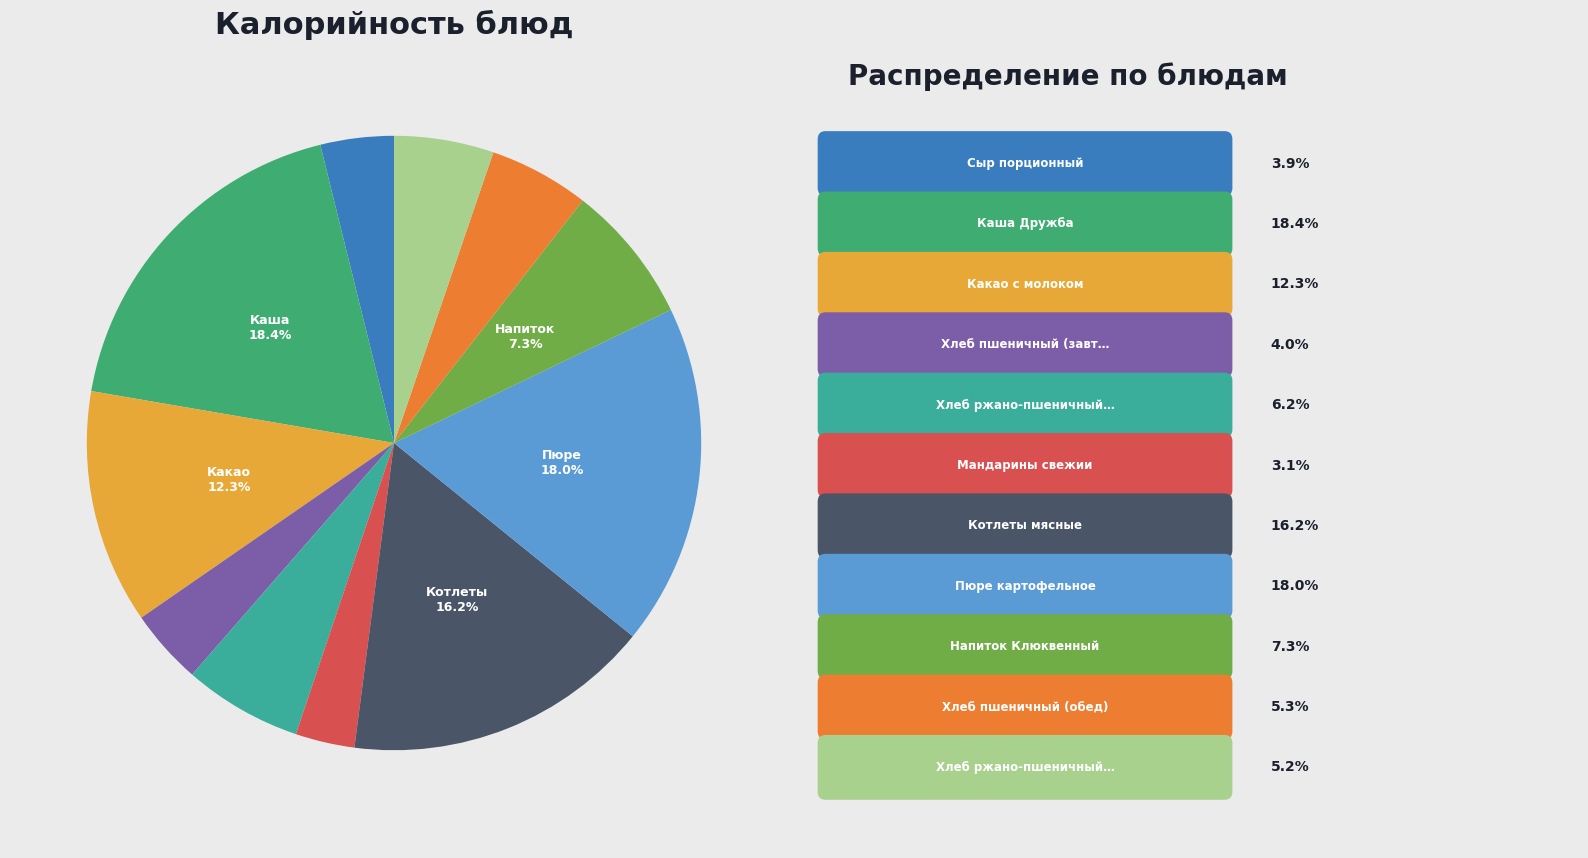

Does any single category account for the majority?

No